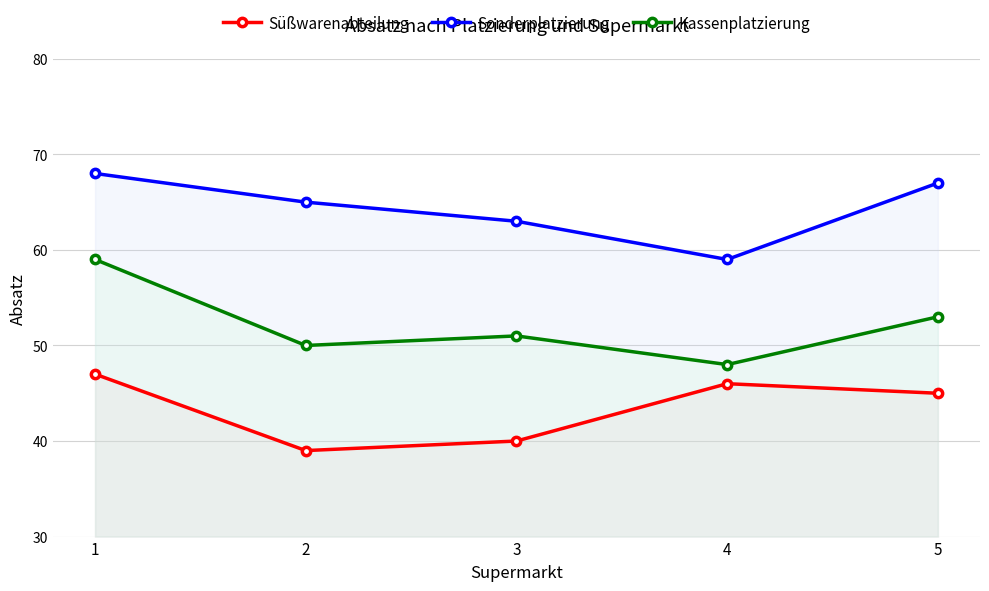

In Süßwarenabteilung, how many points are lower than both neighbors (excluding endpoints)?

1